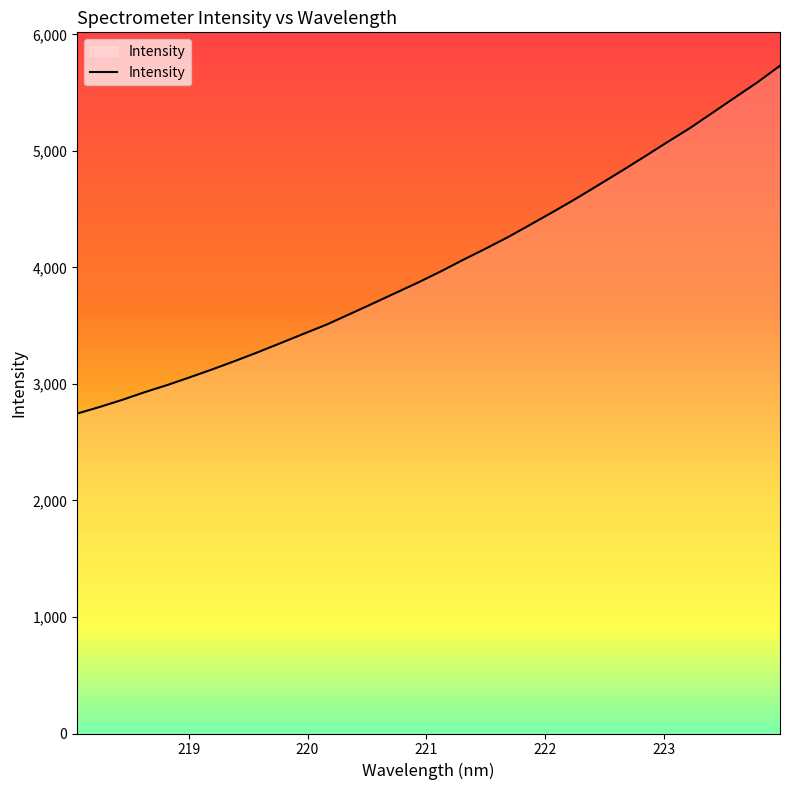

What is the greatest value displayed?

5731.9